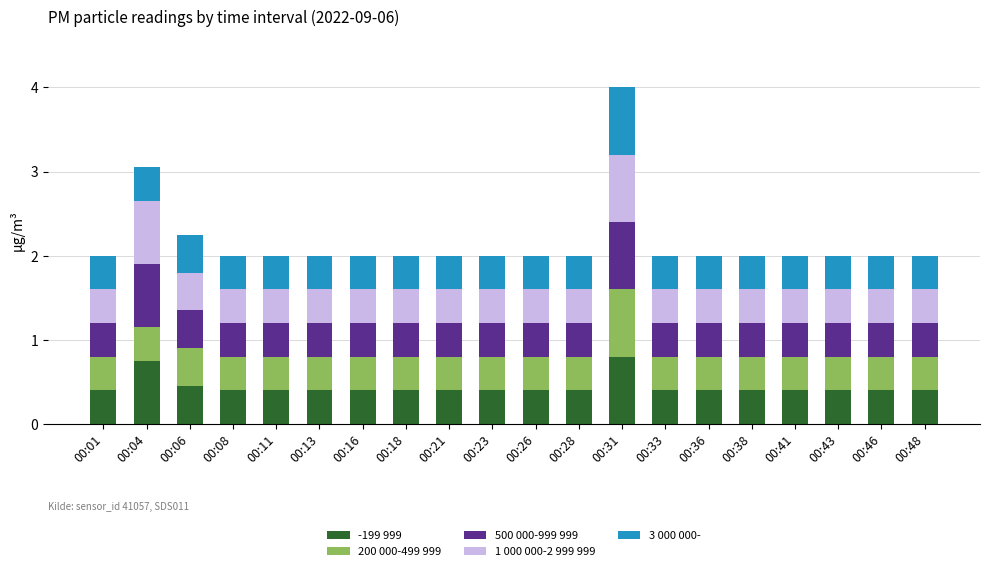

True or false: -199 999 has a value of 0.4 at 00:43.

True